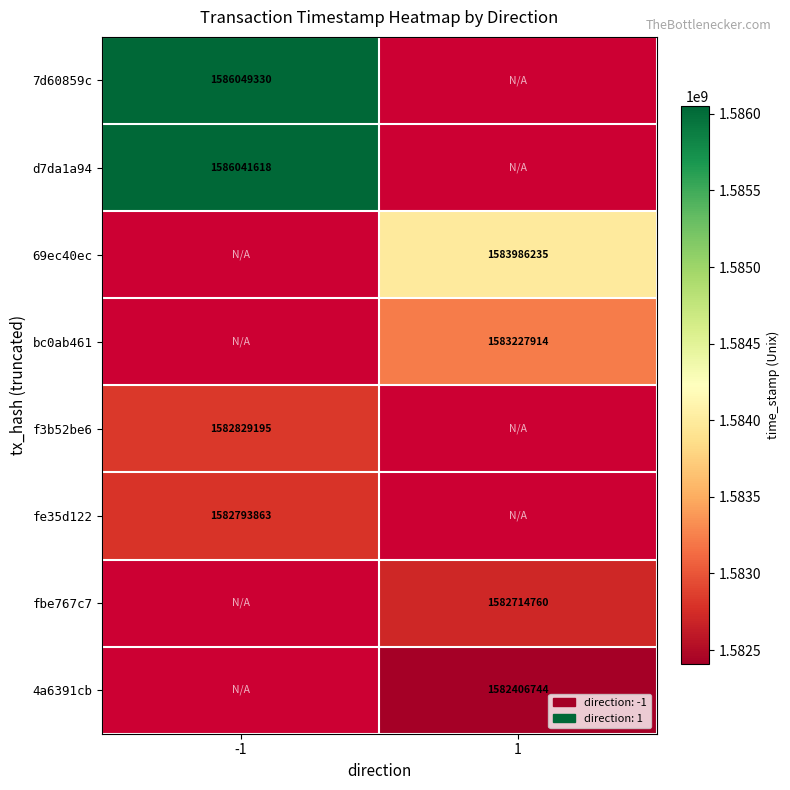

The value of fbe767c7 at 1 is 2685309648. True or false?

False